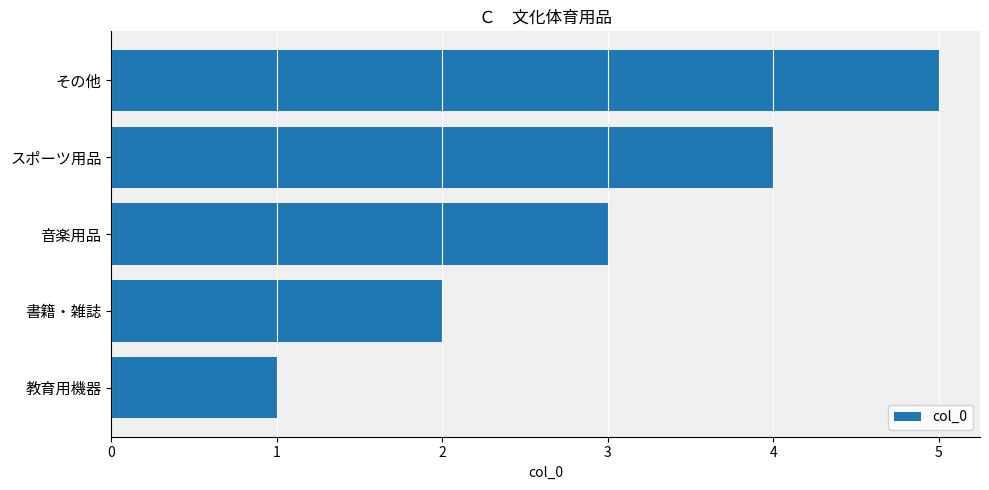

At which category does the chart reach its peak across all series?

その他